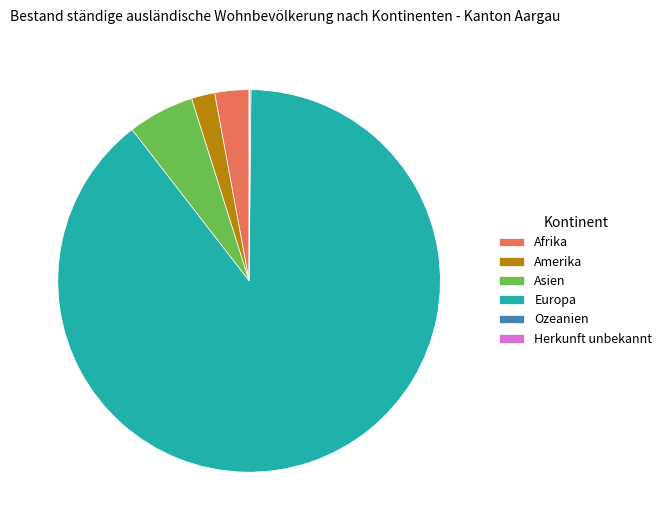

Is the sum of Amerika and Afrika greater than half?

No